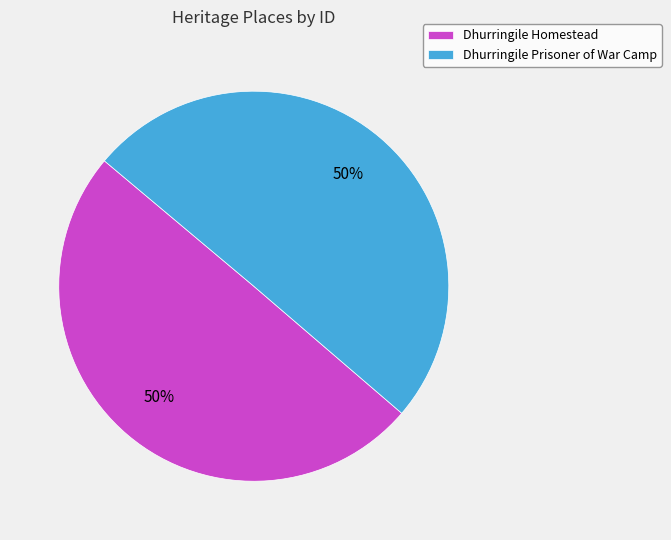

Approximately how many times larger is the value at Dhurringile Homestead compared to Dhurringile Prisoner of War Camp?

1.0